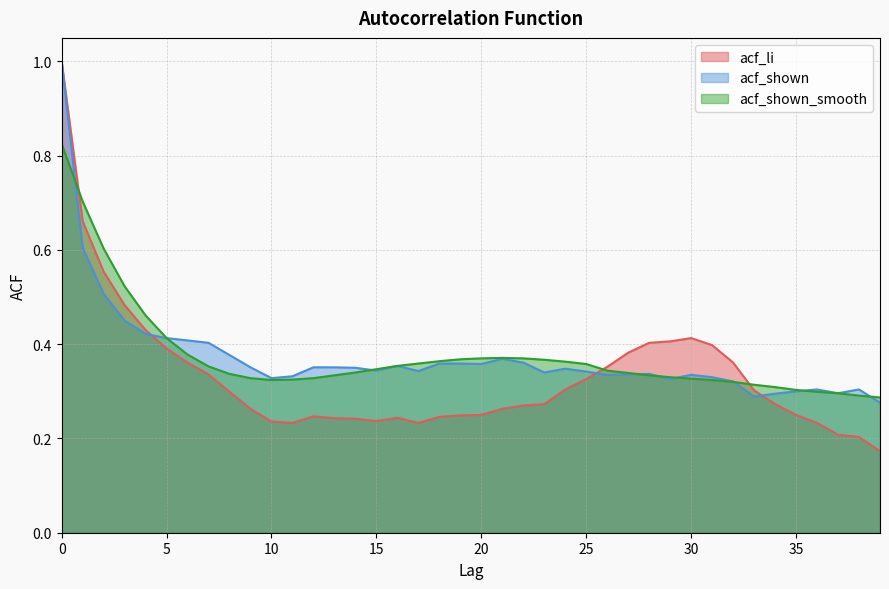

How many acf_li values are between 0 and 1?

40